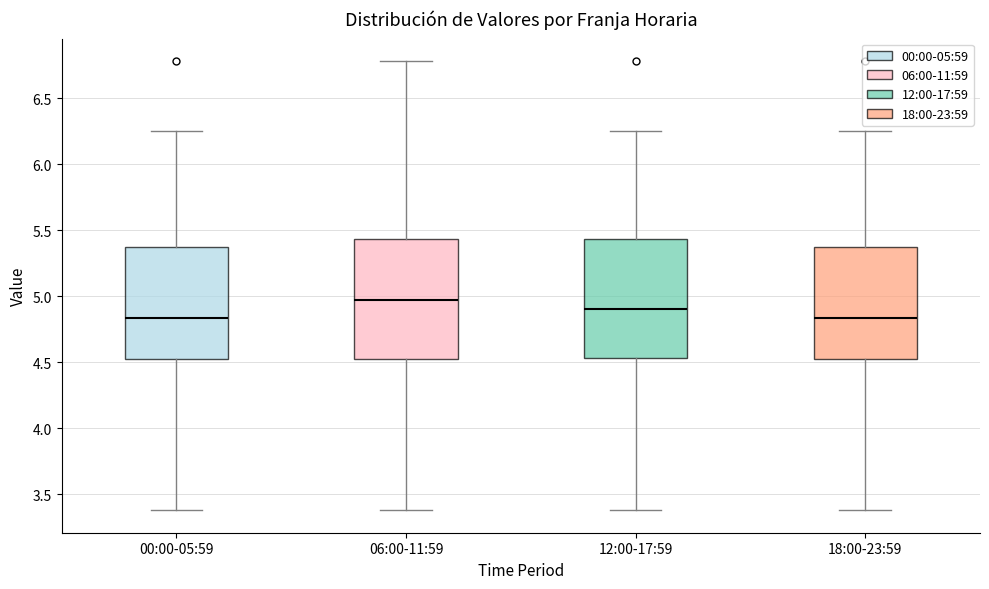

Reading left to right, read every box against the y-axis: the position of its median line, the range the box covers, and the ends of its whiskers. The values are not printed on the chart, so give them approximately, as read against the axis.

00:00-05:59: median 4.85, box 4.50 to 5.35, whiskers 3.40 to 6.25
06:00-11:59: median 5.00, box 4.50 to 5.45, whiskers 3.40 to 6.80
12:00-17:59: median 4.90, box 4.55 to 5.45, whiskers 3.40 to 6.25
18:00-23:59: median 4.85, box 4.50 to 5.35, whiskers 3.40 to 6.25